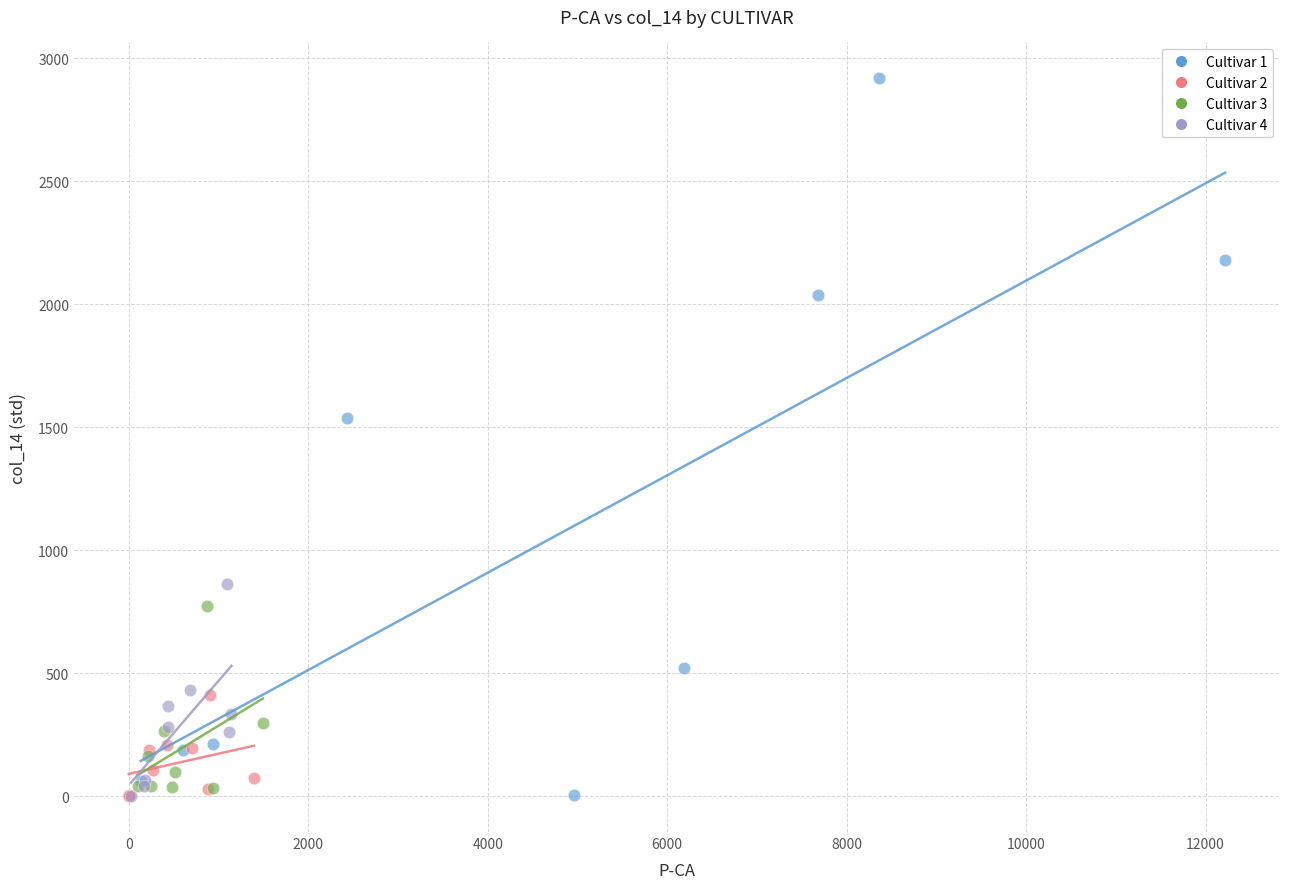

Which series contains the highest Y value?

Cultivar 1